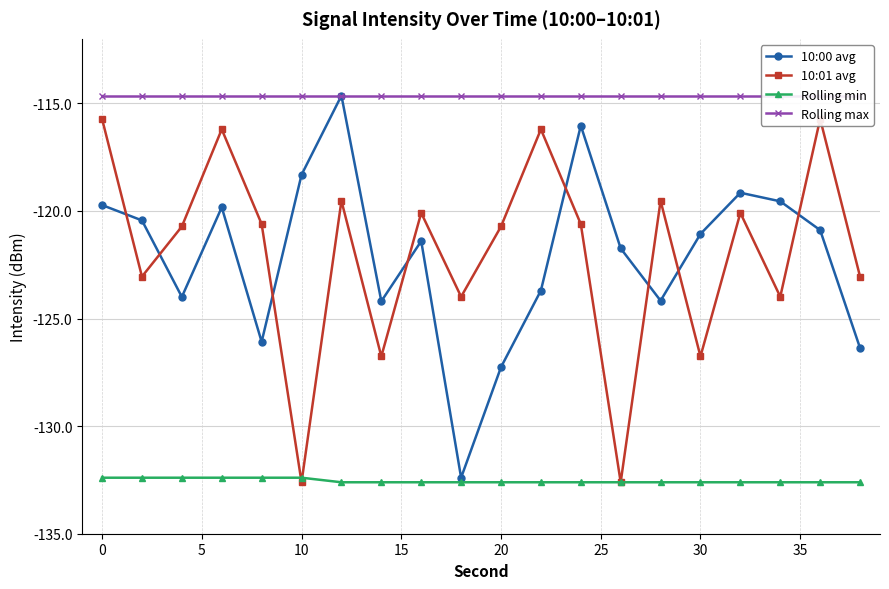

What are all the series names shown in the legend?

10:00 avg, 10:01 avg, Rolling min, Rolling max